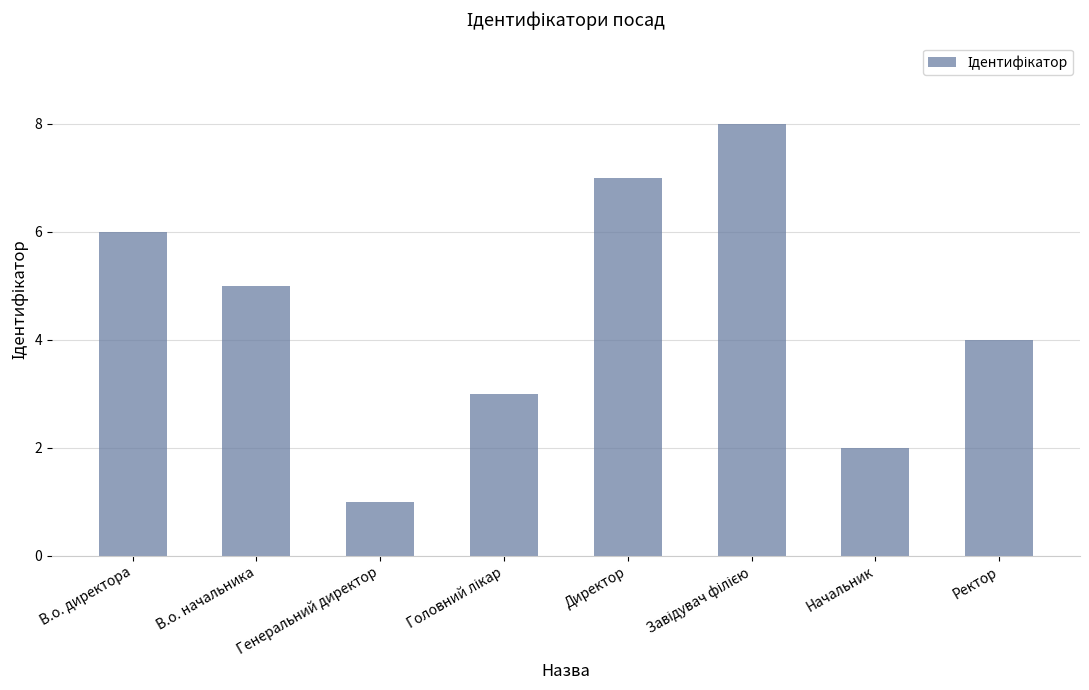

How many data points are less than 5?

4